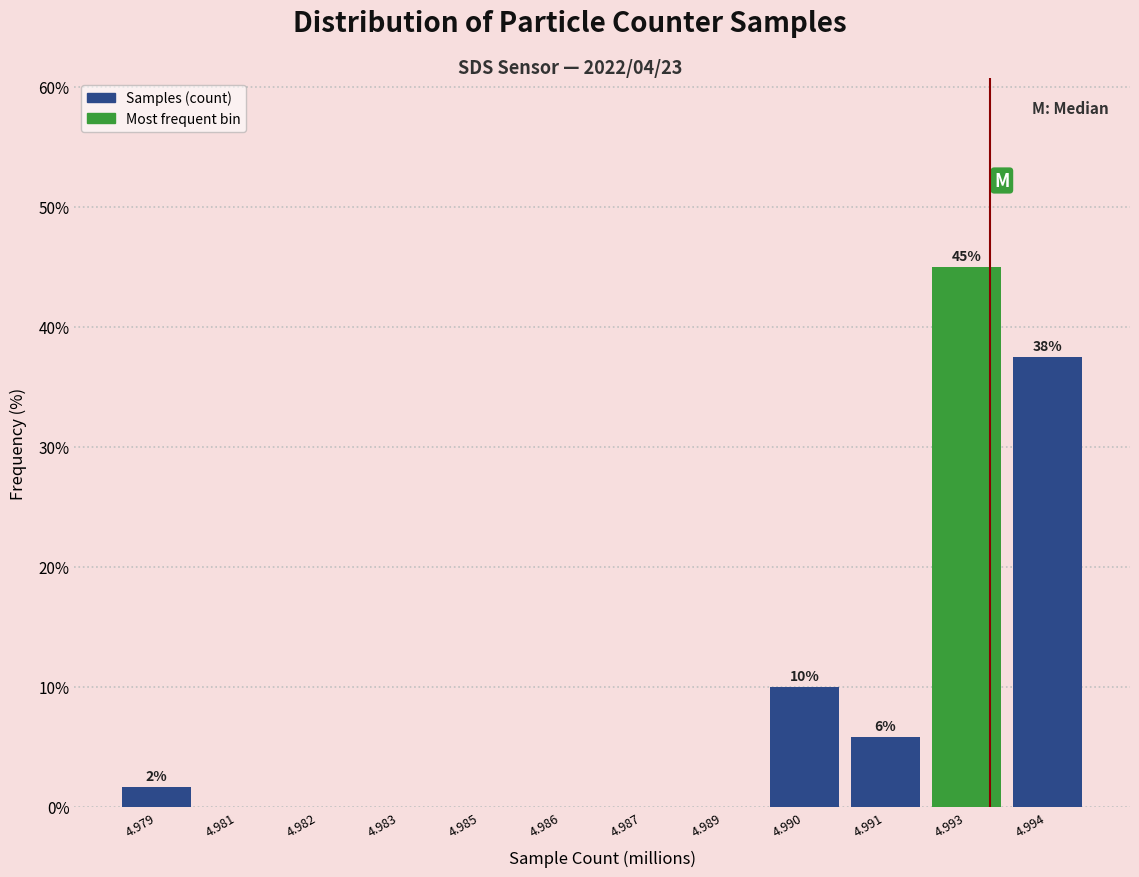

Reading left to right, what are all the values shown in this chart?

4.979=1.7	4.981=0.0	4.982=0.0	4.983=0.0	4.985=0.0	4.986=0.0	4.987=0.0	4.989=0.0	4.990=10.0	4.991=5.8	4.993=45.0	4.994=37.5